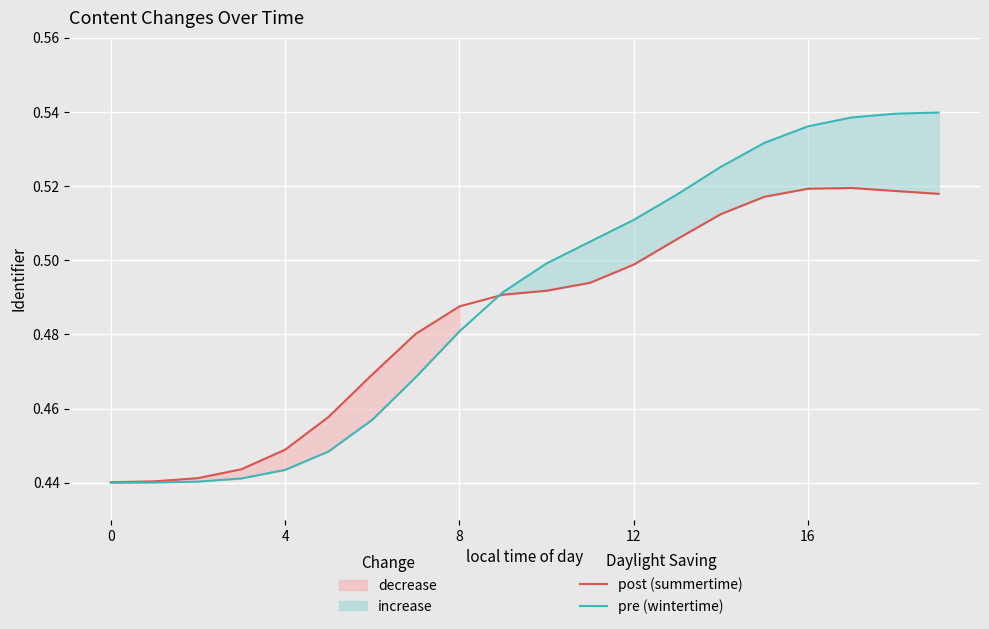

The pre (wintertime) series shows 0.5 at 18. True or false?

True